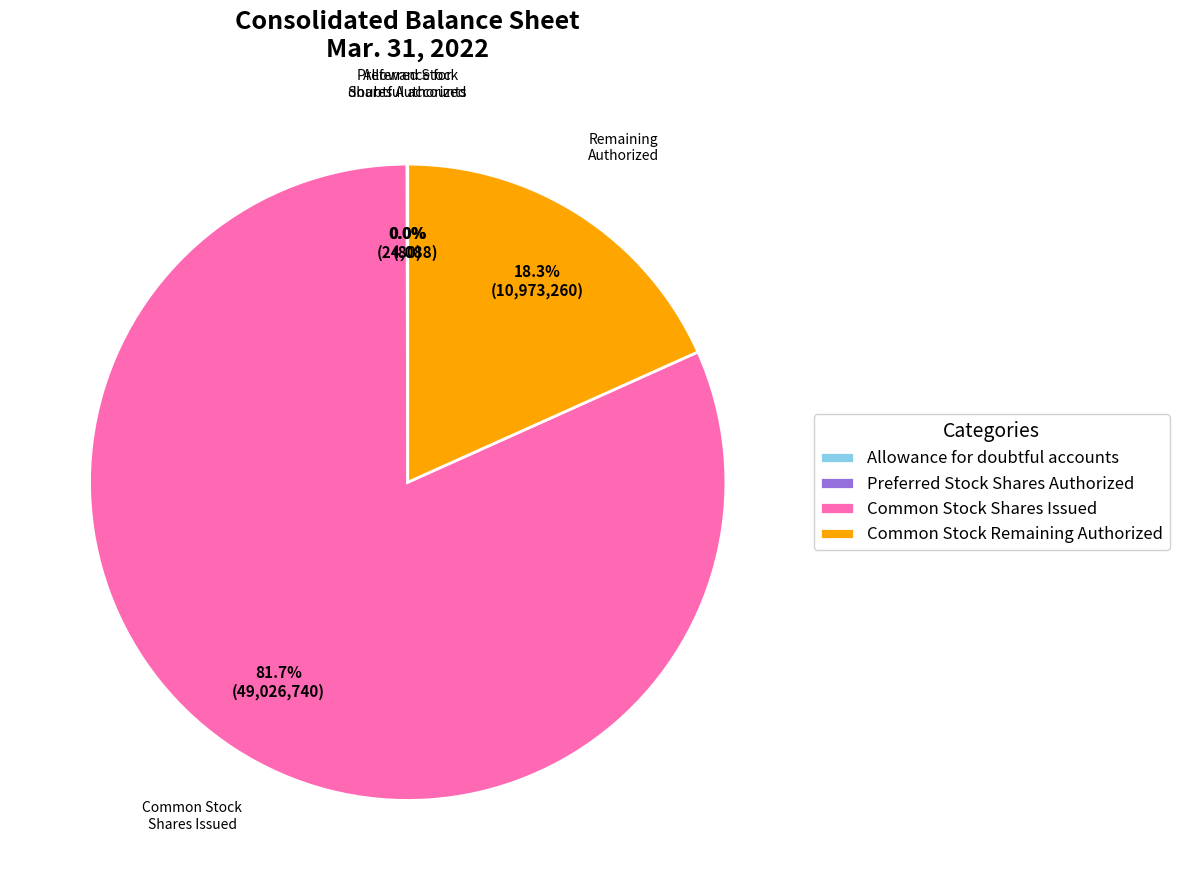

Which category has the biggest portion of the pie?

Common Stock Shares Issued